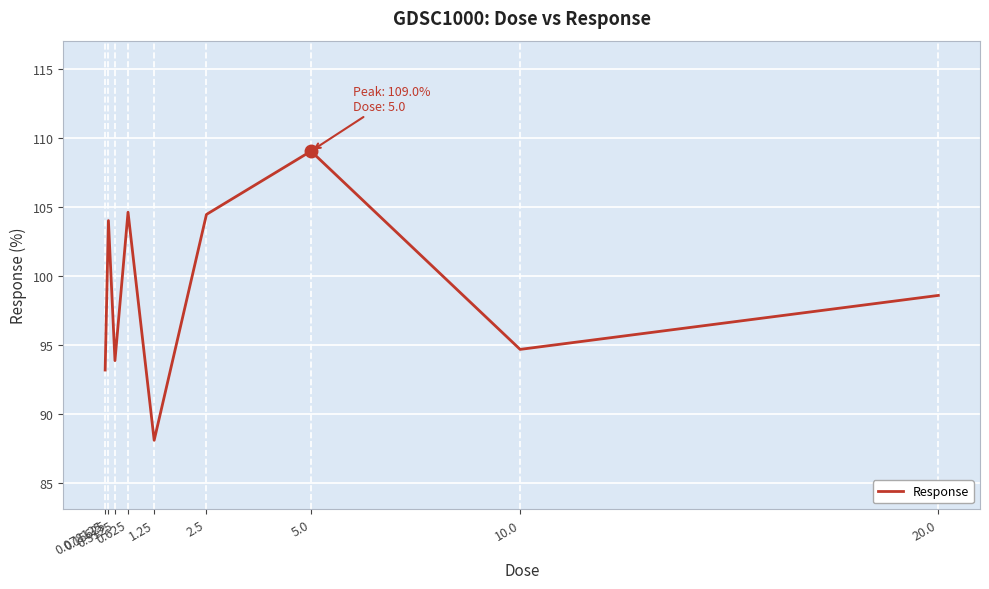

Between 0.625 and 0.3125, which is larger?

0.625